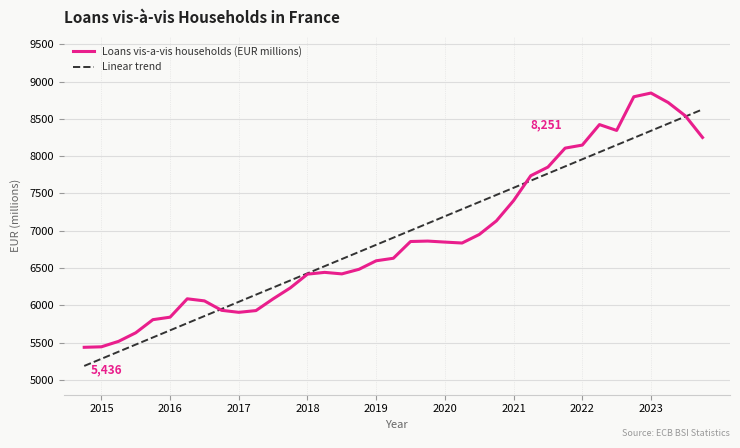

Reading left to right, extract all data points from this chart.

5436.1	5442.7	5515.8	5630.8	5806.9	5840.2	6086.7	6058.7	5932.2	5905.2	5928.7	6086.1	6233.1	6417.4	6441.3	6420.8	6482.5	6596.7	6630.6	6855.2	6861.0	6847.4	6834.9	6949.2	7131.8	7404.0	7737.8	7853.4	8107.9	8148.6	8423.7	8345.2	8796.8	8846.8	8719.7	8541.1	8251.0